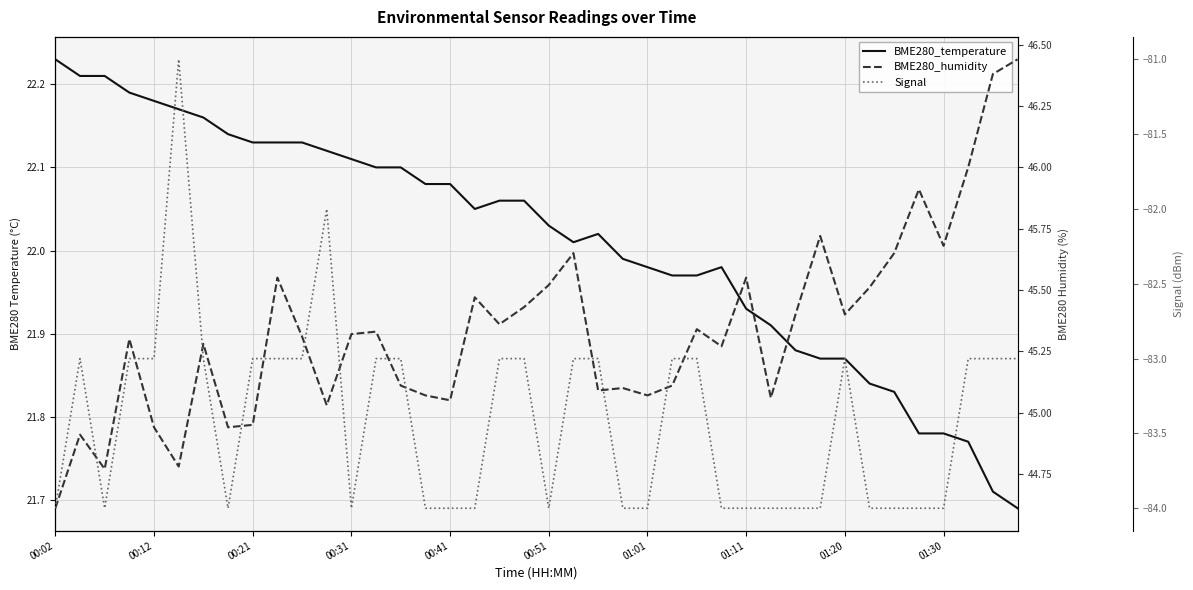

In BME280_humidity, how many points are higher than both neighbors (excluding endpoints)?

12